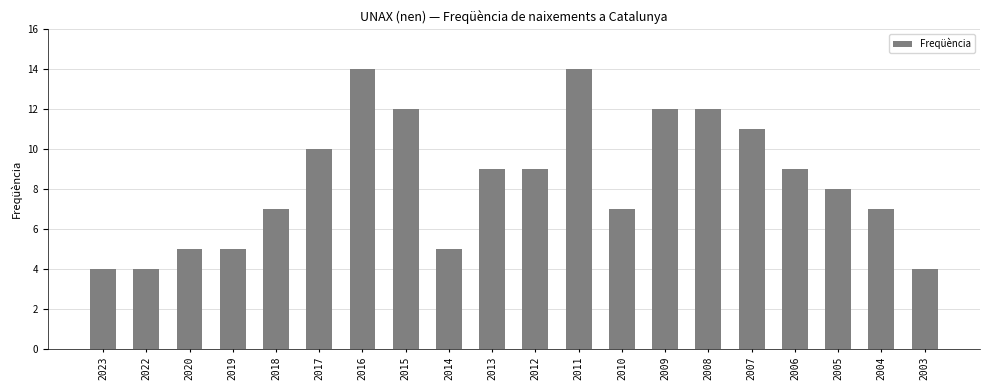

Reading right to left, transcribe all the data shown in this chart.

4	7	8	9	11	12	12	7	14	9	9	5	12	14	10	7	5	5	4	4